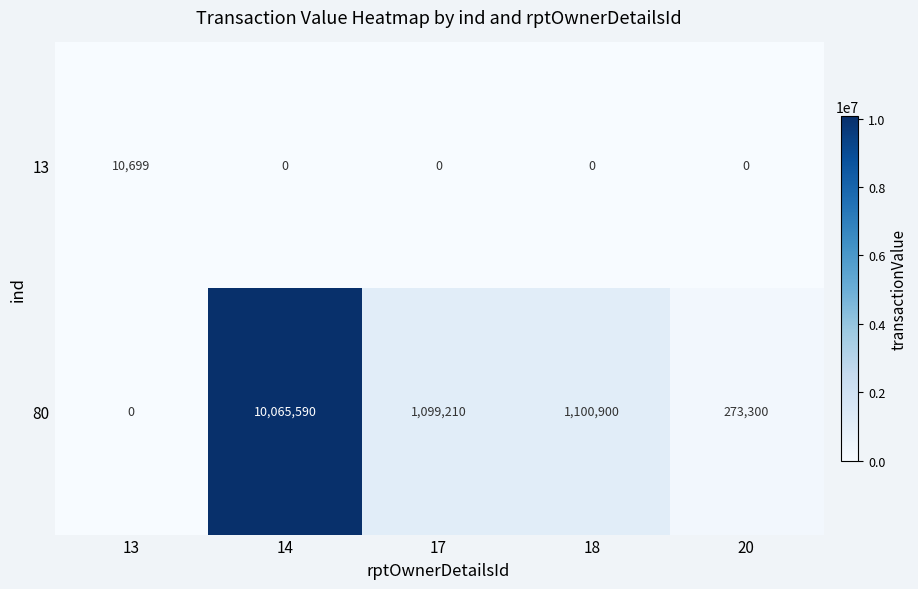

What is the maximum value shown in the chart?

10065590